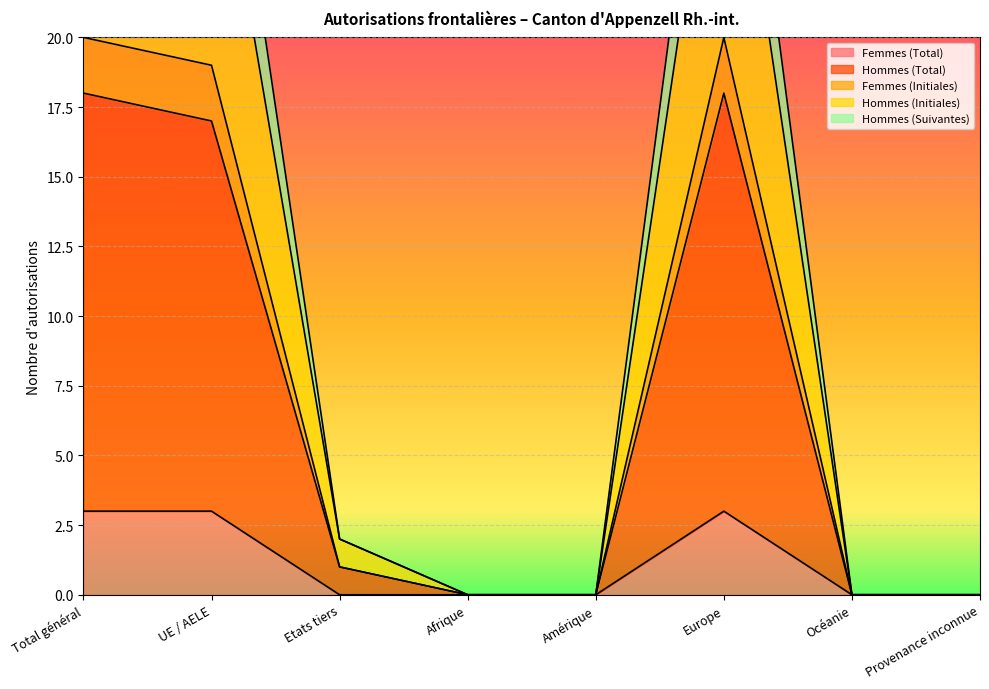

What are all the series names shown in the legend?

Femmes (Total), Hommes (Total), Femmes (Initiales), Hommes (Initiales), Hommes (Suivantes)